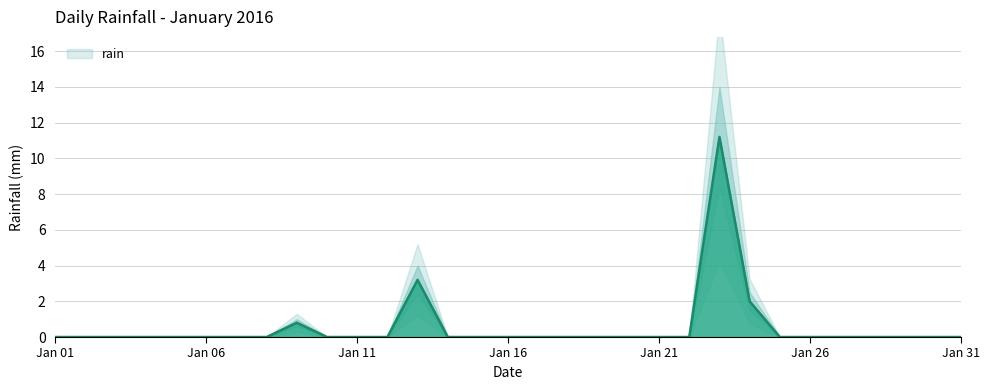

The rain series shows 0.0 at Jan 26. True or false?

True